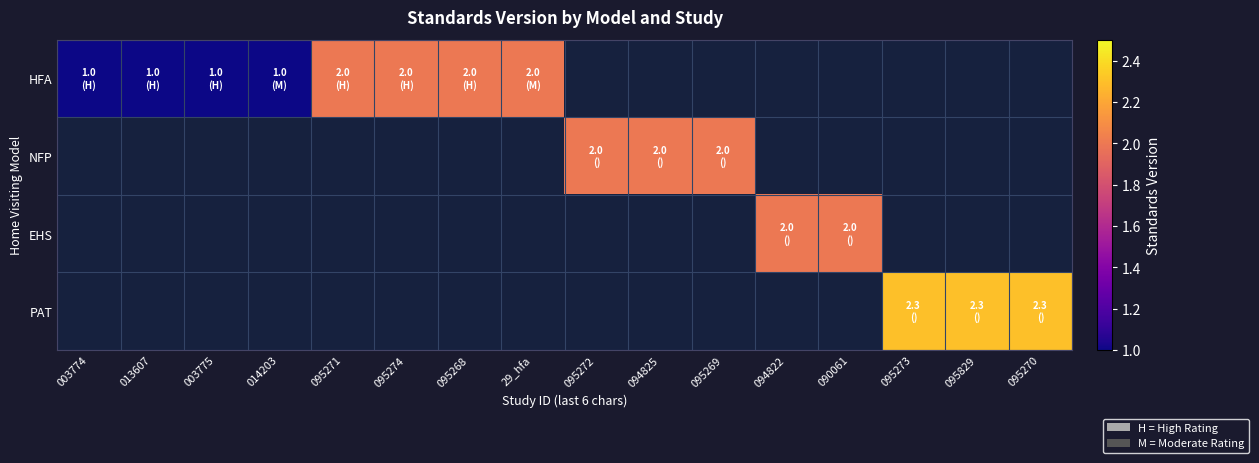

What is the greatest value displayed?

2.3